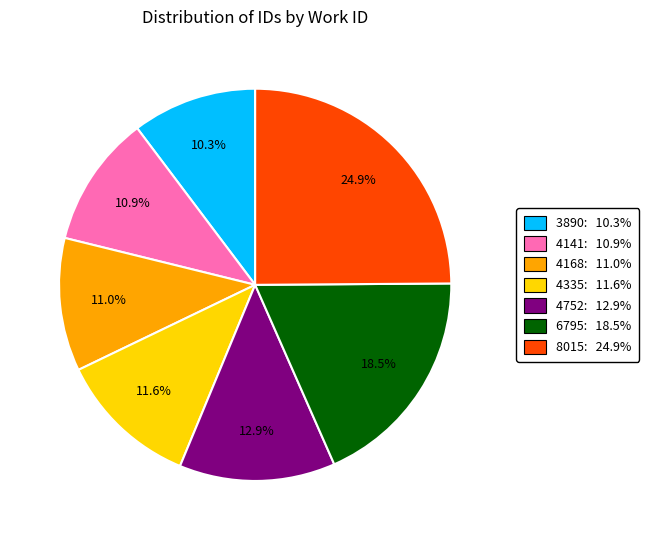

Combined, do 6795 and 4168 account for over 50%?

No